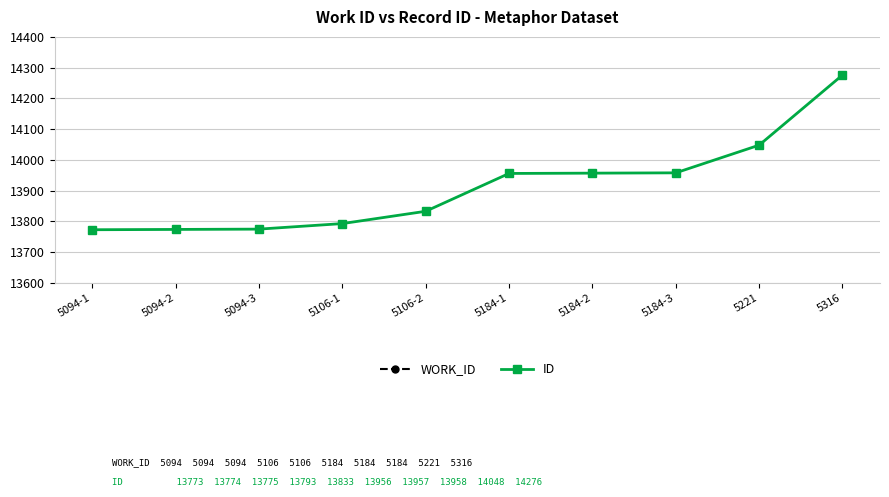

What position from the left is 5094-2?

2